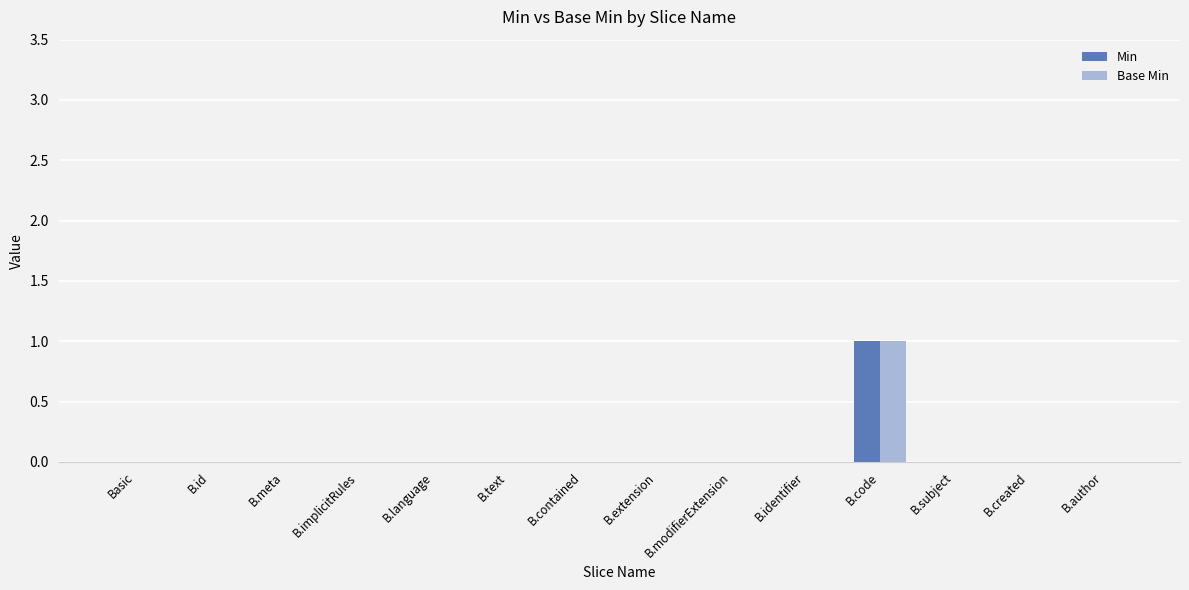

At which category is the sum across all series the highest?

B.code